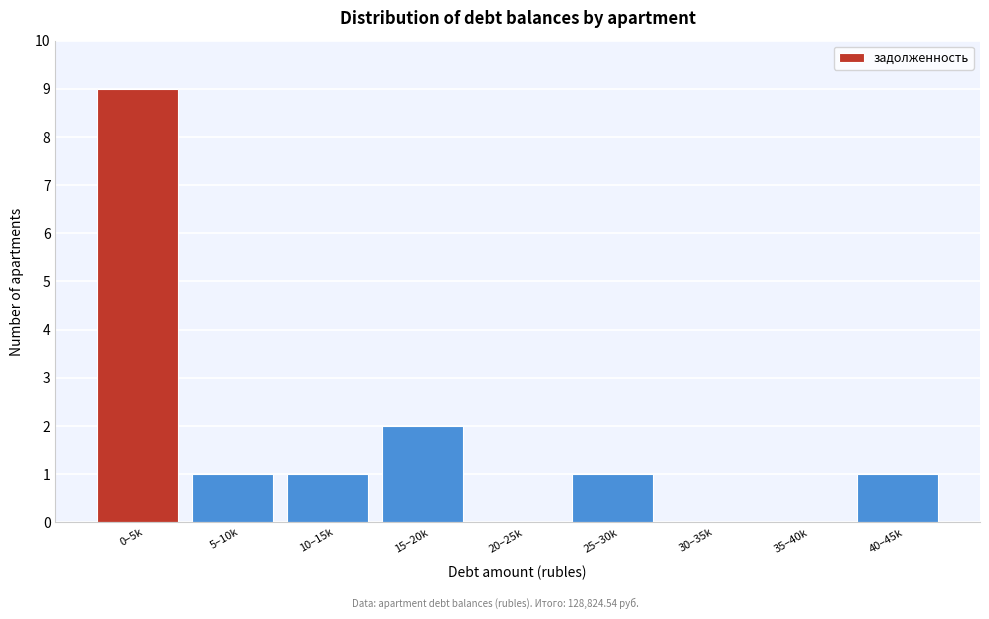

Reading left to right, what are all the values shown in this chart?

0–5k=9	5–10k=1	10–15k=1	15–20k=2	20–25k=0	25–30k=1	30–35k=0	35–40k=0	40–45k=1